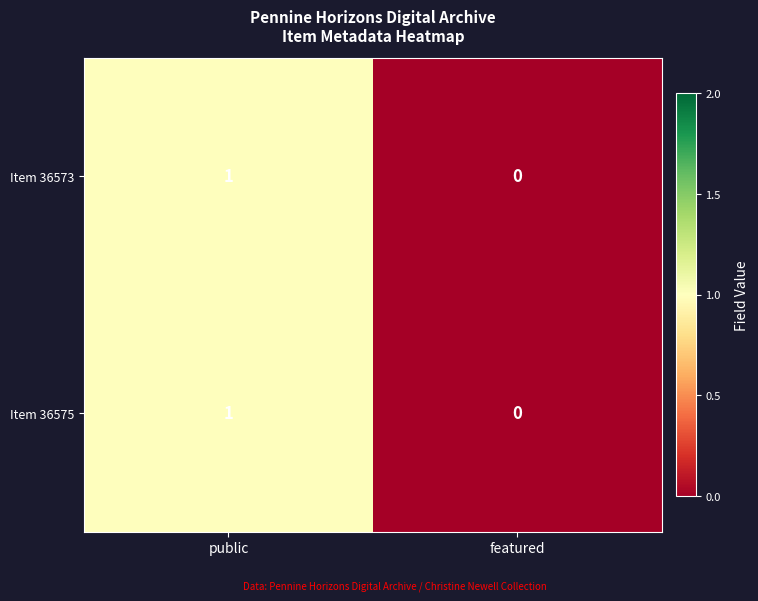

The value of Item 36575 at public is 1. True or false?

True